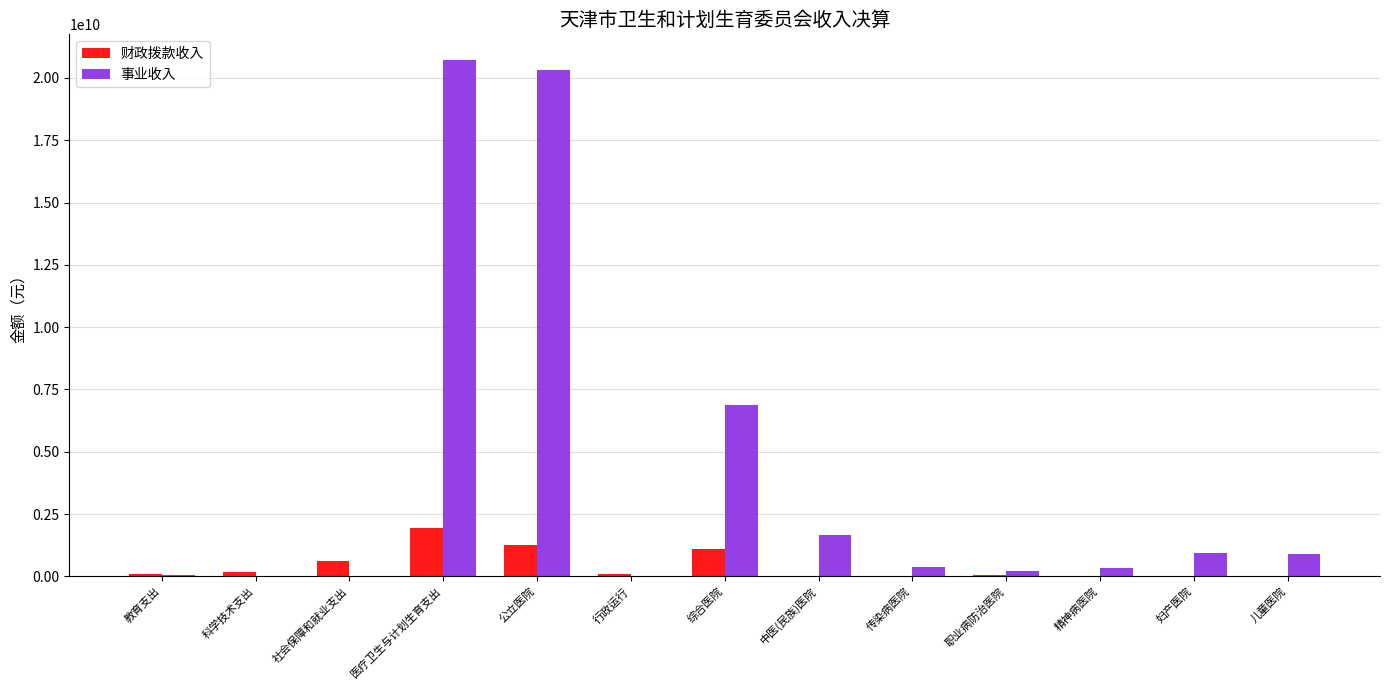

The 财政拨款收入 series shows 1091930800.0 at 综合医院. True or false?

True